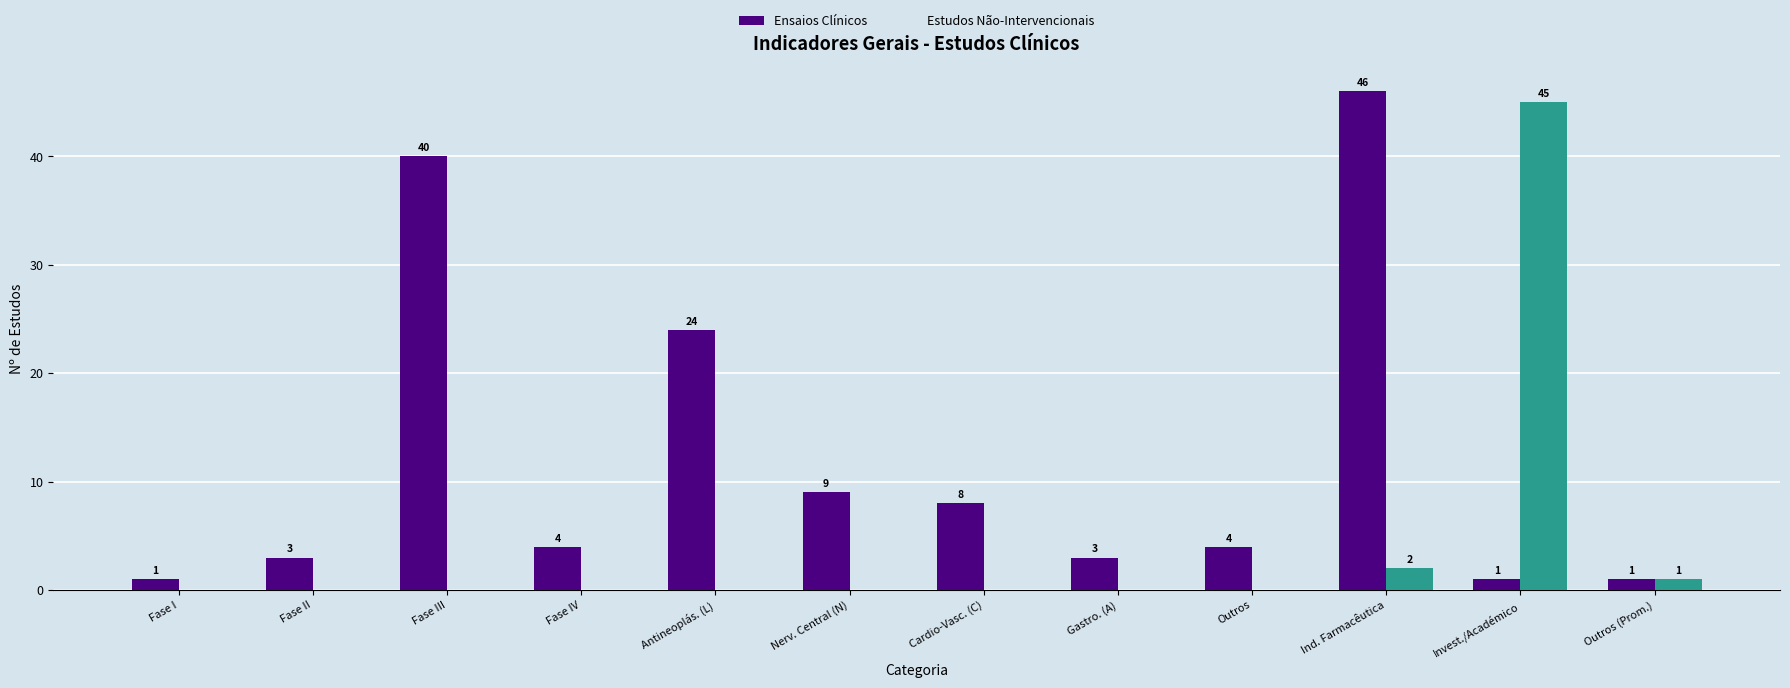

Is the value of Ensaios Clínicos at Ind. Farmacêutica greater than the value of Estudos Não-Intervencionais at Fase III?

Yes